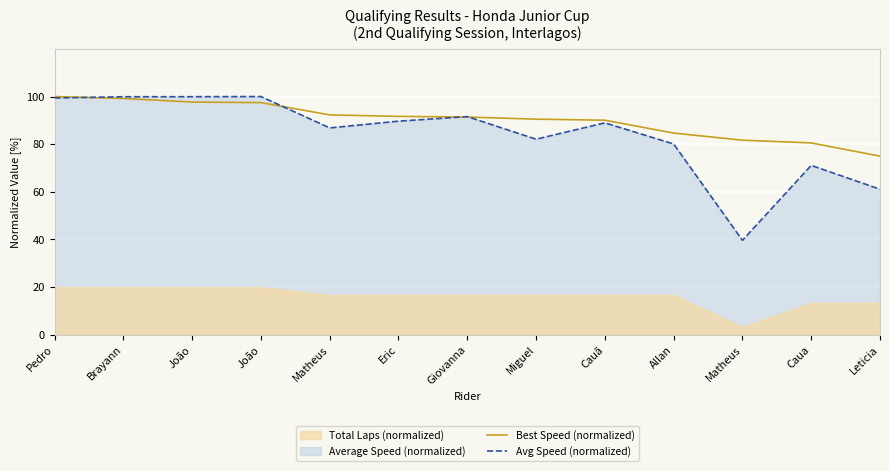

The Avg Speed (normalized) series shows 41.0 at Eric. True or false?

False